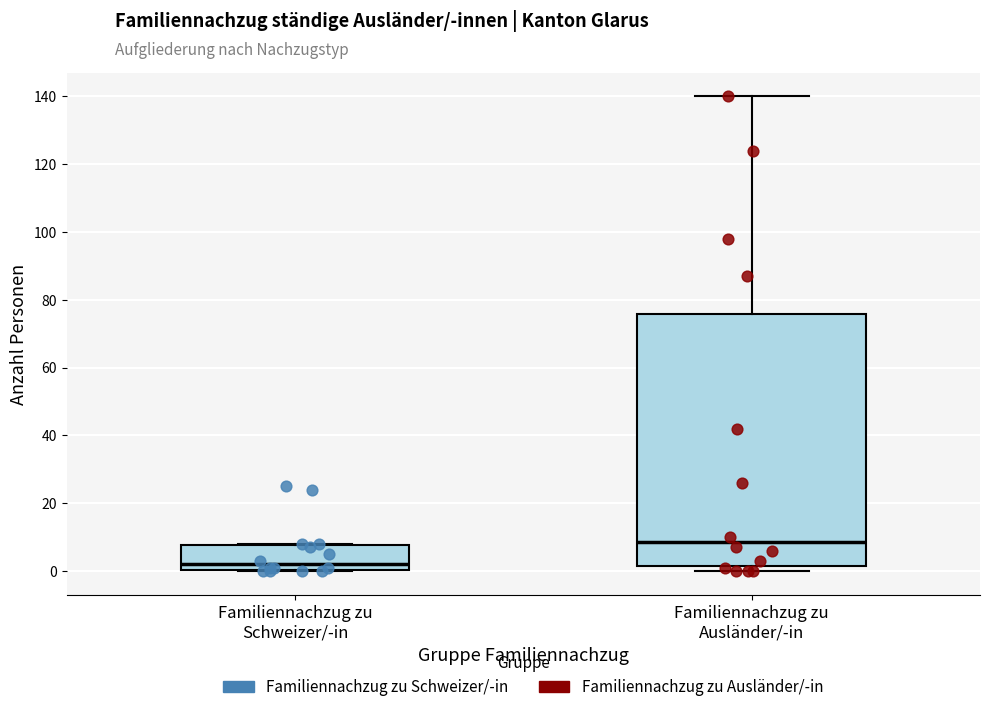

Where does the median line of the box for Familiennachzug zu Schweizer/-in sit on the y-axis? The values are not printed on the chart, so give them approximately, as read against the axis.

2